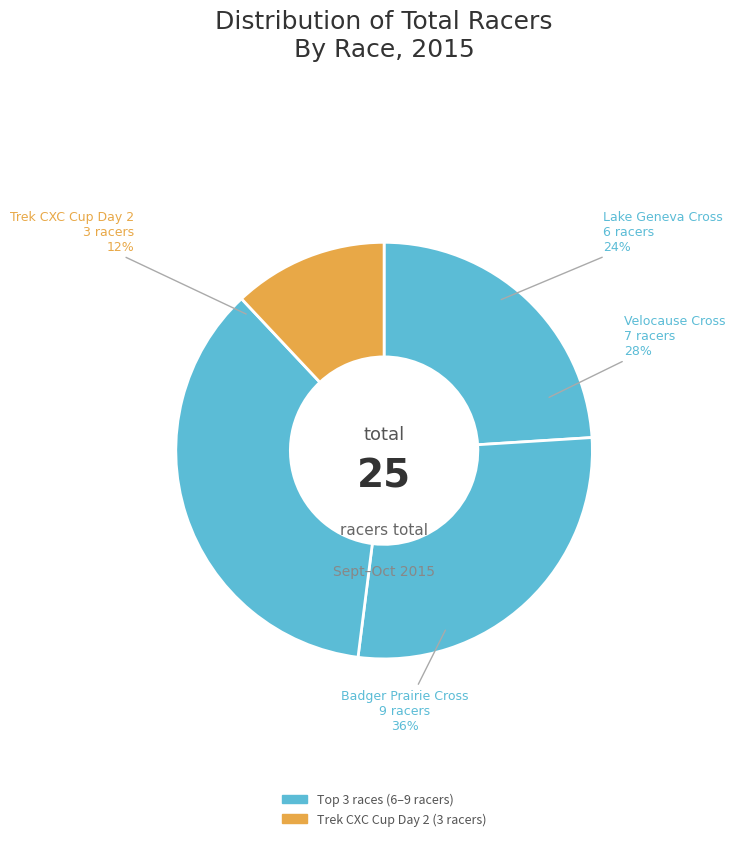

Is there a majority slice in this chart?

No